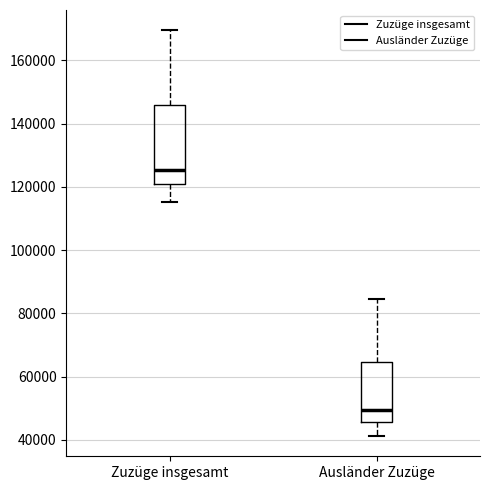

Which box has the lowest median line?

Ausländer Zuzüge